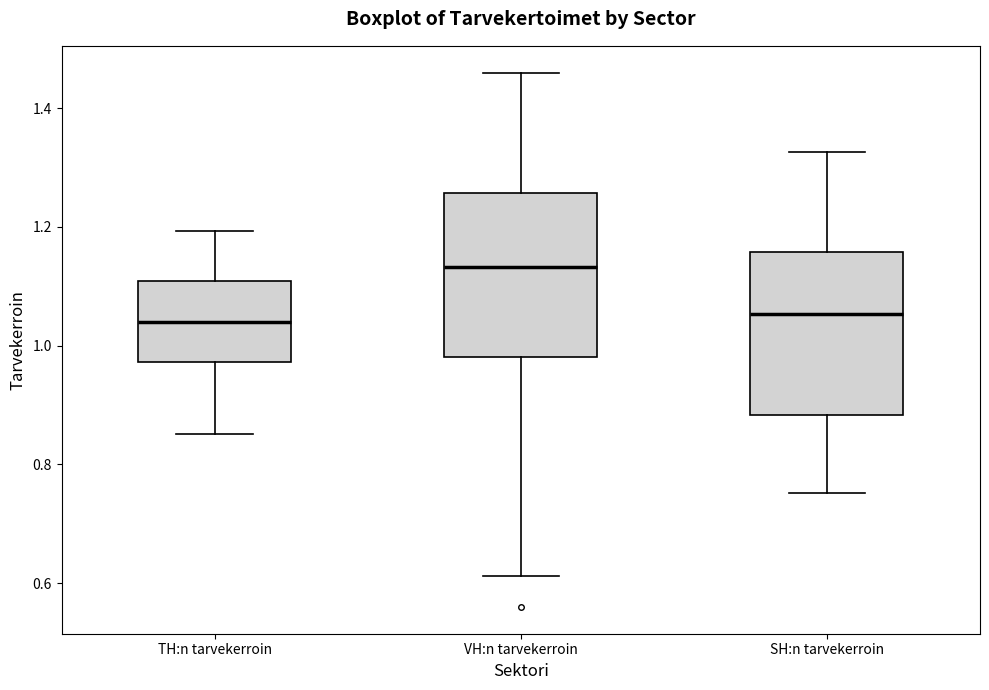

Reading left to right, transcribe this box plot: for each box, give where its median line is, the range the box spans, and where its two whiskers end, as read against the y-axis. The values are not printed on the chart, so give them approximately, as read against the axis.

TH:n tarvekerroin: median 1.04, box 0.98 to 1.10, whiskers 0.86 to 1.20
VH:n tarvekerroin: median 1.14, box 0.98 to 1.26, whiskers 0.62 to 1.46
SH:n tarvekerroin: median 1.06, box 0.88 to 1.16, whiskers 0.76 to 1.32